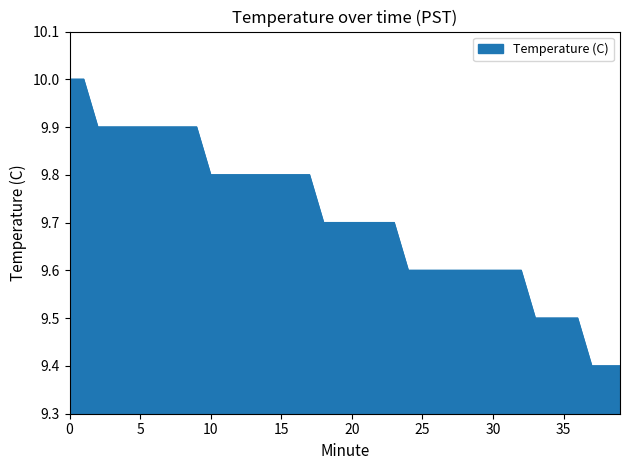

What is the difference between the maximum and minimum values?

0.6